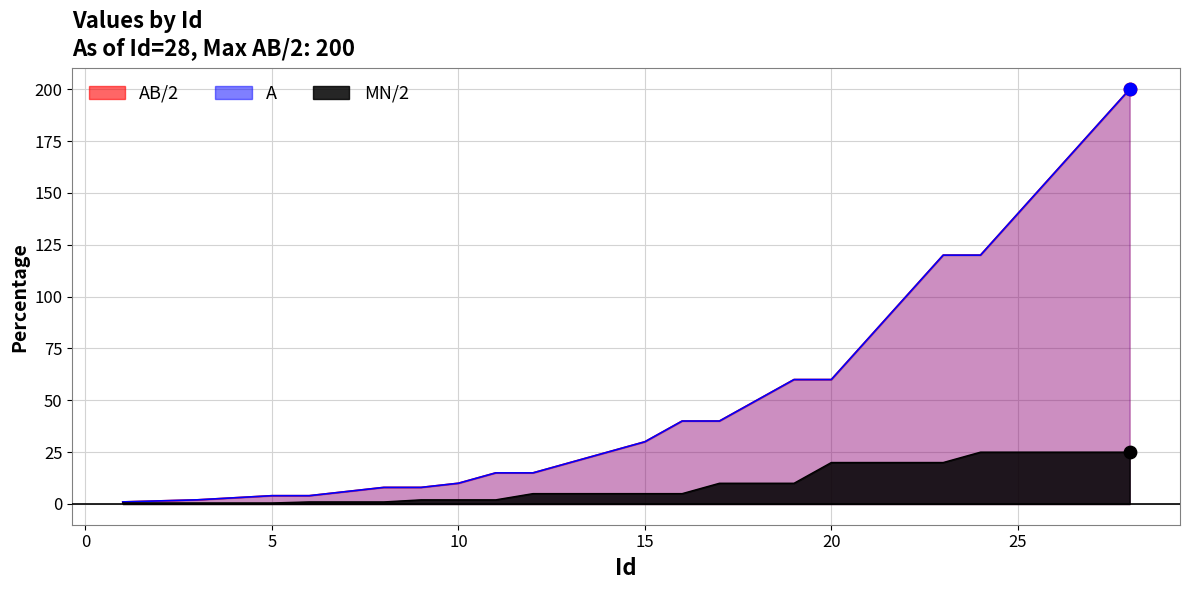

What are all the series names shown in the legend?

AB/2, A, MN/2